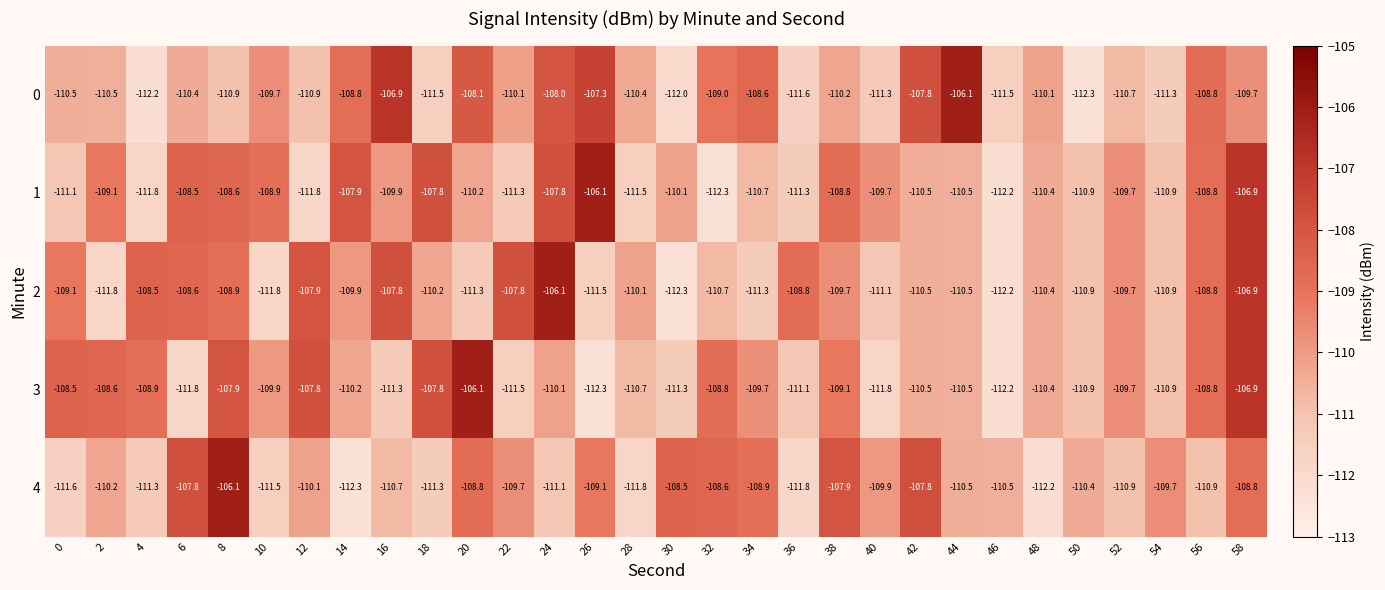

Rank the series at 32 from lowest to highest value.

1, 2, 0, 3, 4